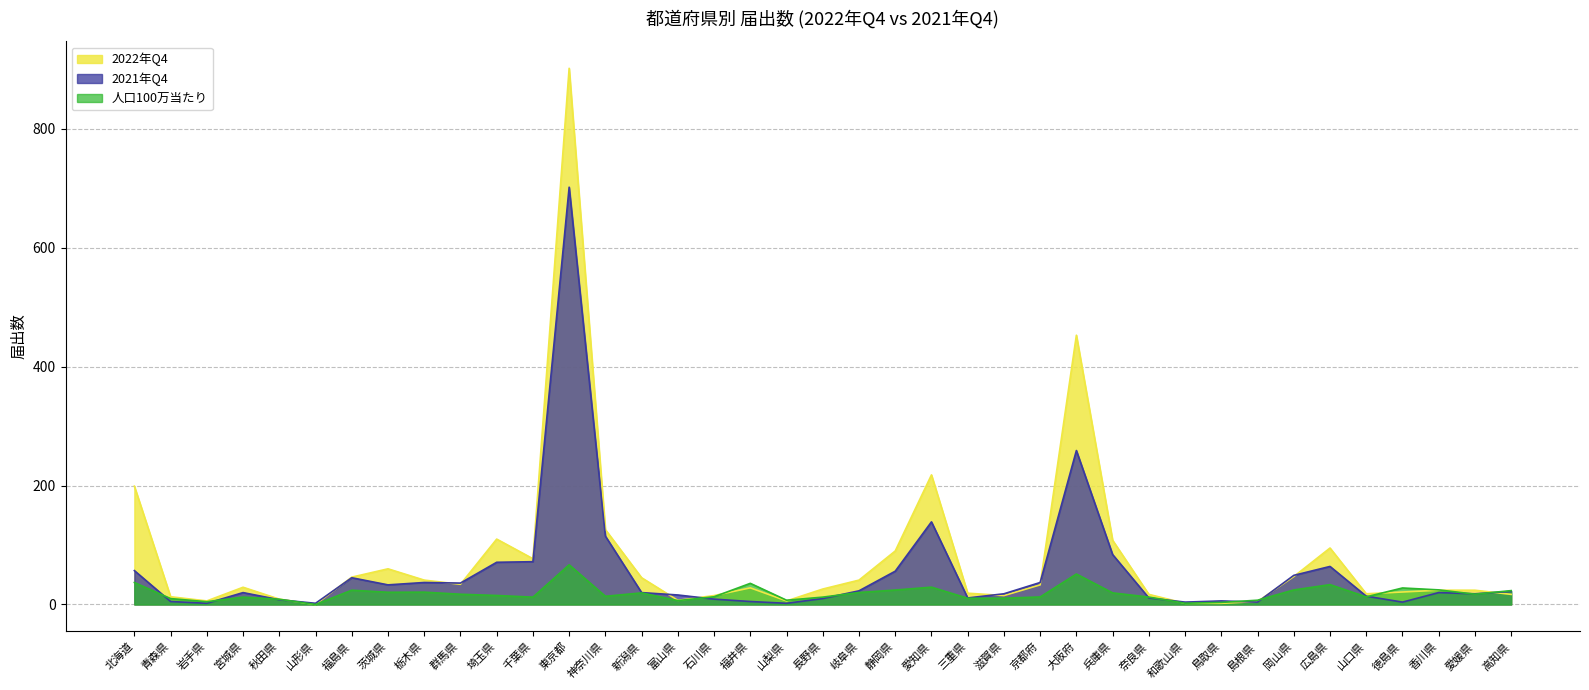

At 秋田県, list the series in order from largest to smallest.

2022年Q4, 人口100万当たり, 2021年Q4